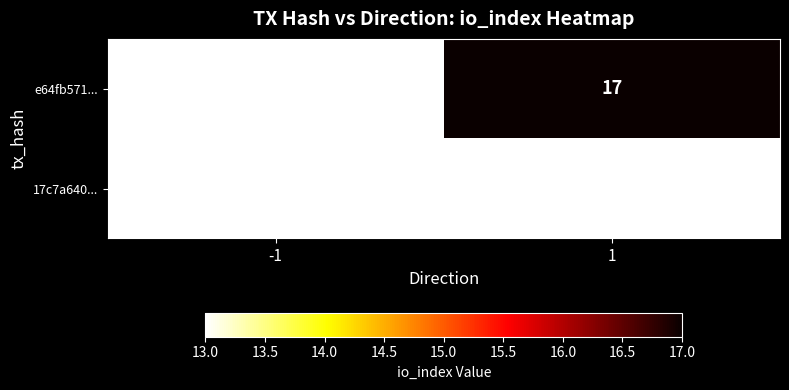

How many categories are shown in the chart?

2